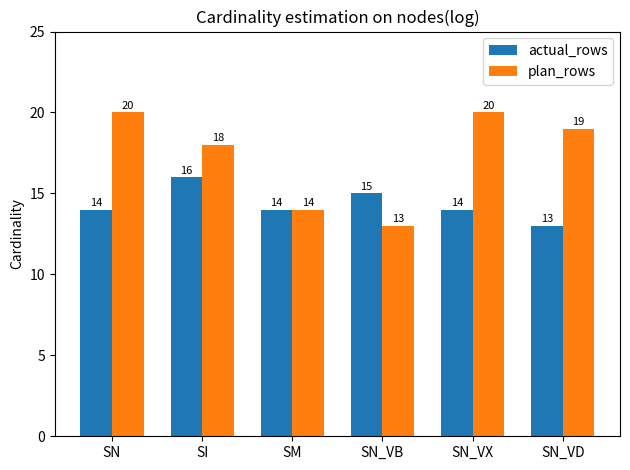

Count the plan_rows values in the range 14 to 20.

5